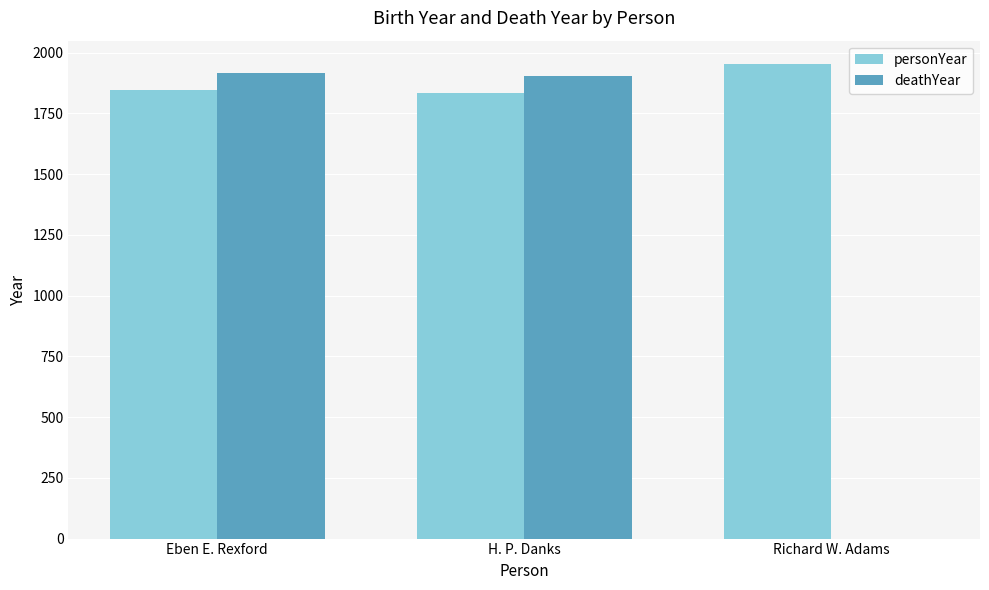

How many groups of bars are there?

3